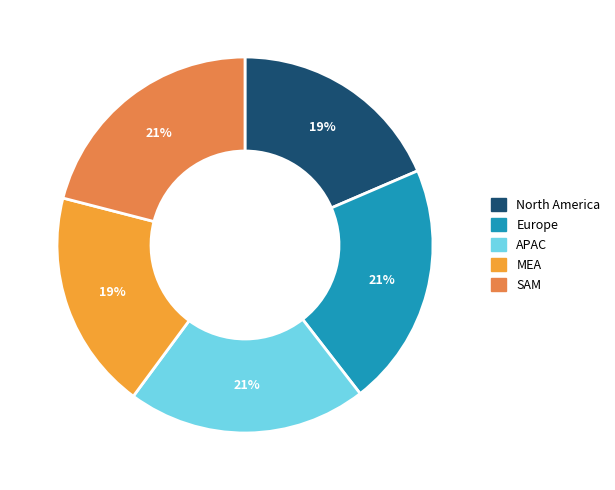

Do APAC and SAM together represent more than half of the pie?

No